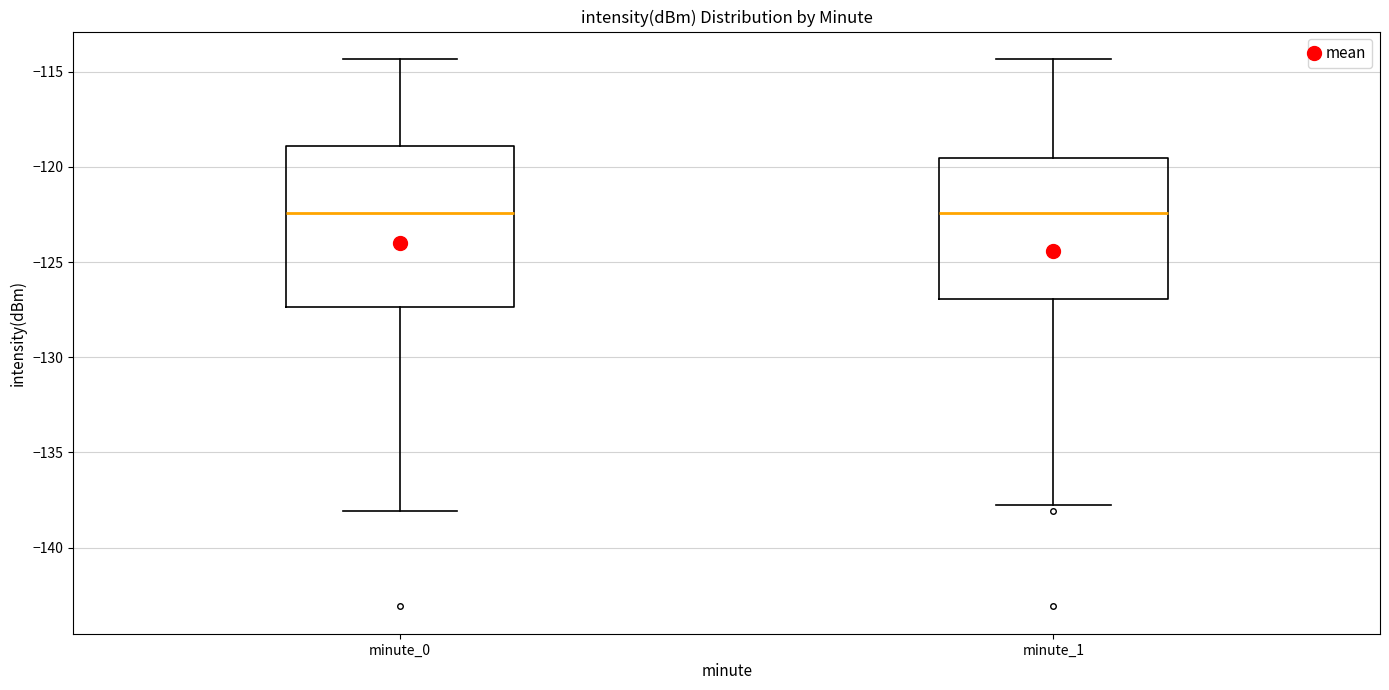

Reading left to right, read every box against the y-axis: the position of its median line, the range the box covers, and the ends of its whiskers. The values are not printed on the chart, so give them approximately, as read against the axis.

minute_0: median -122.5, box -127.5 to -119.0, whiskers -138.0 to -114.5
minute_1: median -122.5, box -127.0 to -119.5, whiskers -138.0 to -114.5